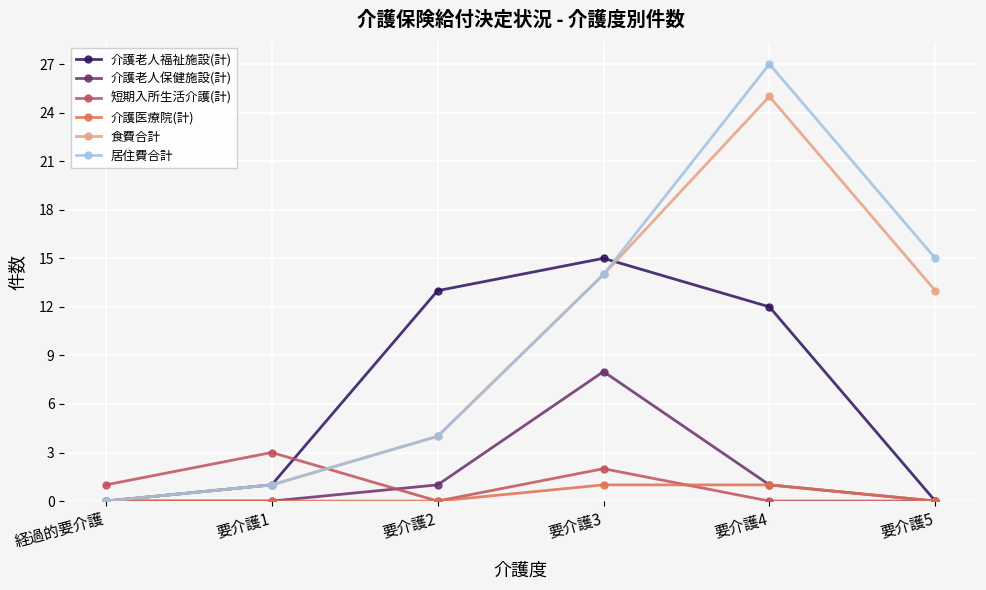

Which series has the largest total across all categories?

居住費合計